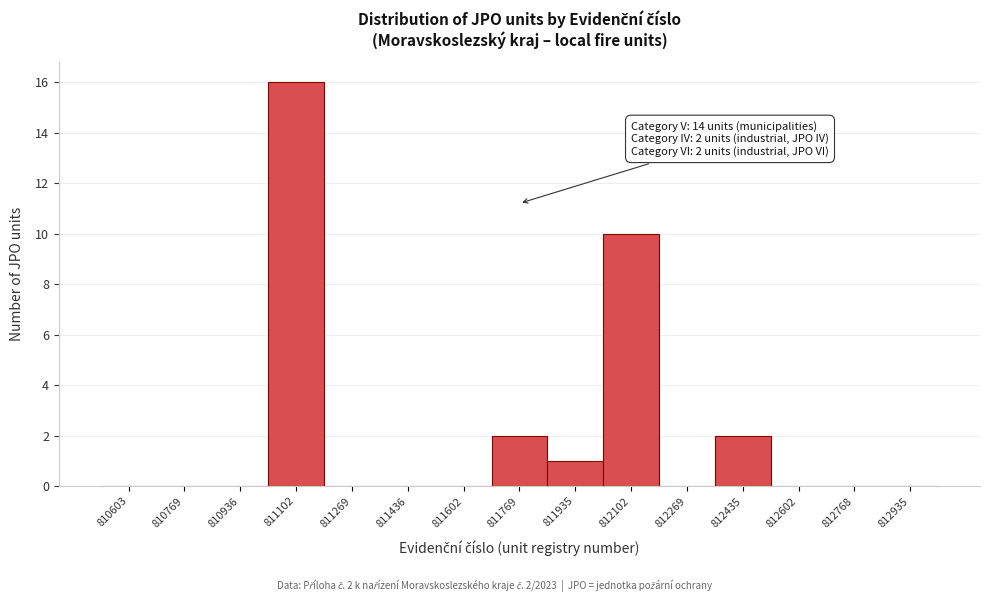

Reading left to right, what are all the values shown in this chart?

810603=0	810769=0	810936=0	811102=16	811269=0	811436=0	811602=0	811769=2	811935=1	812102=10	812269=0	812435=2	812602=0	812768=0	812935=0